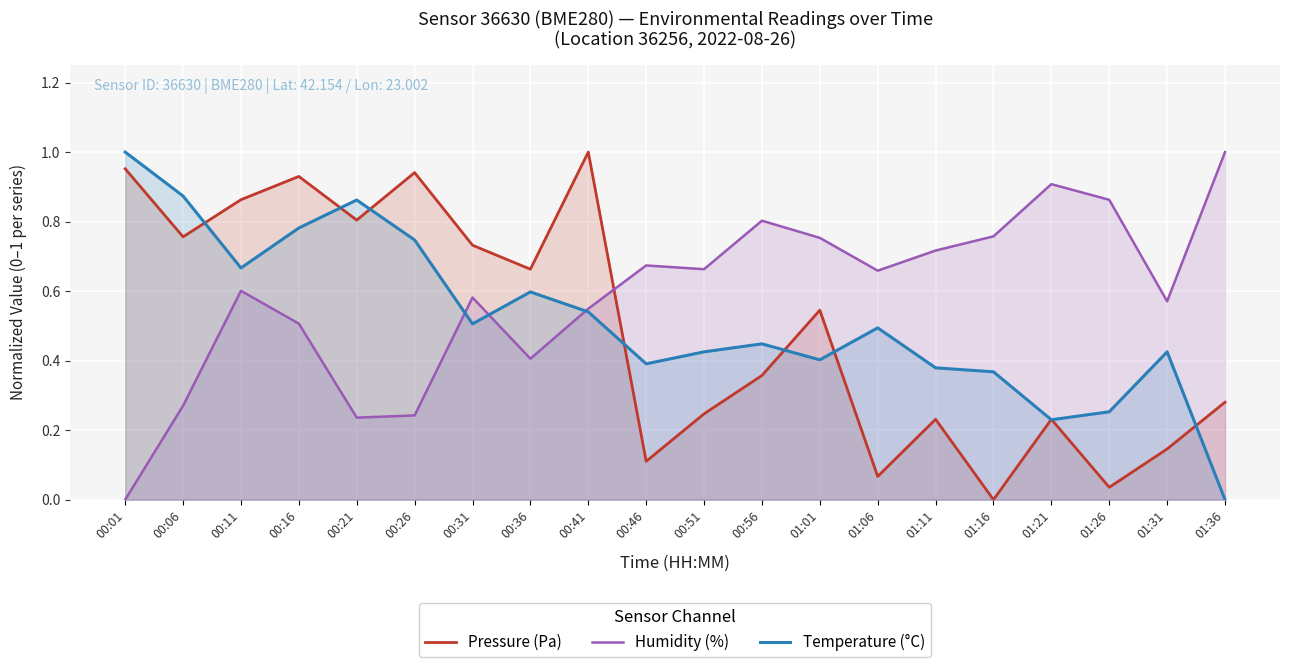

Between which two adjacent categories do Humidity (%) and Pressure (Pa) first intersect?

00:41 and 00:46